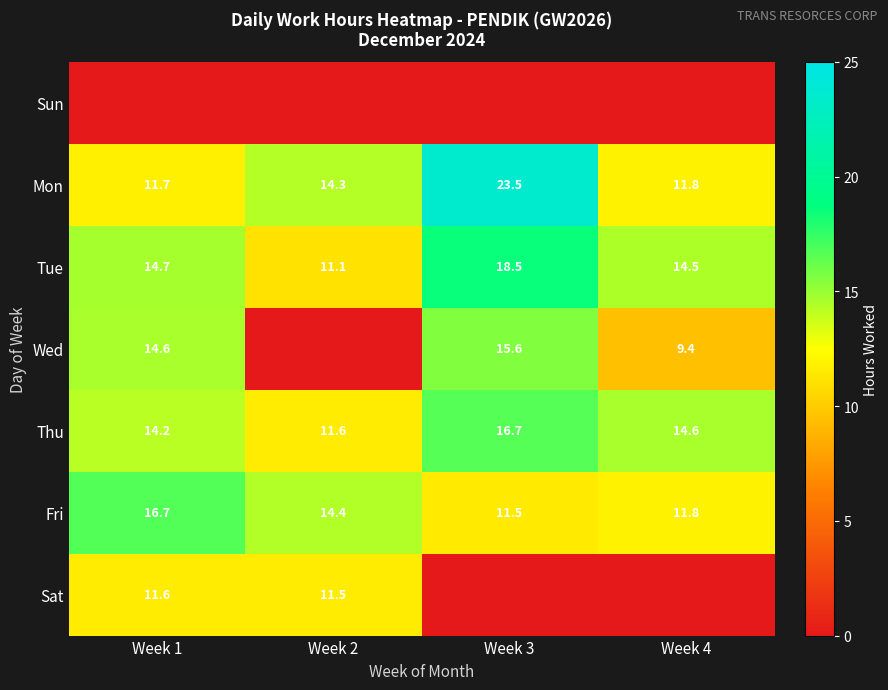

Is it true that Tue equals 17.5 at Week 2?

False